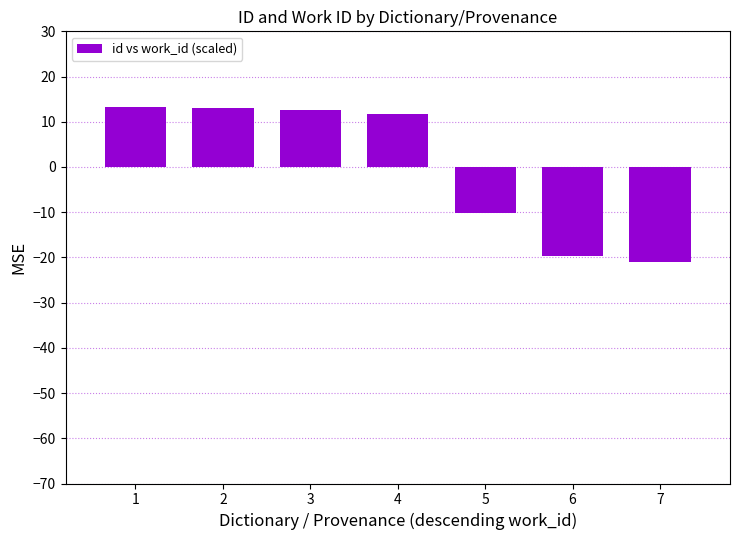

What is the value of the 6th bar from the left?

-19.7